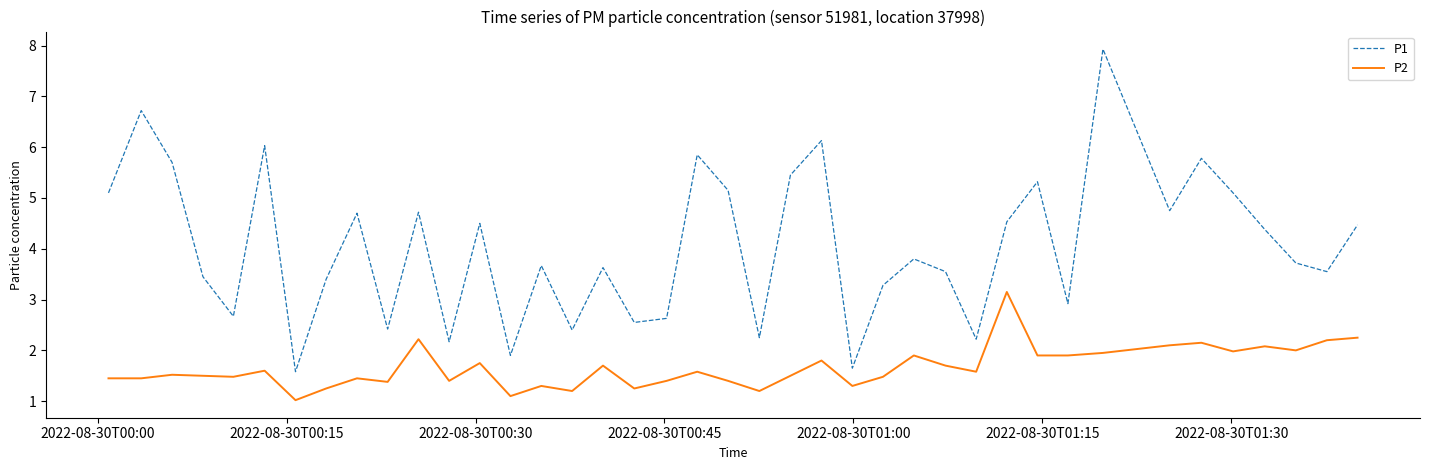

What is the maximum value shown in the chart?

7.9